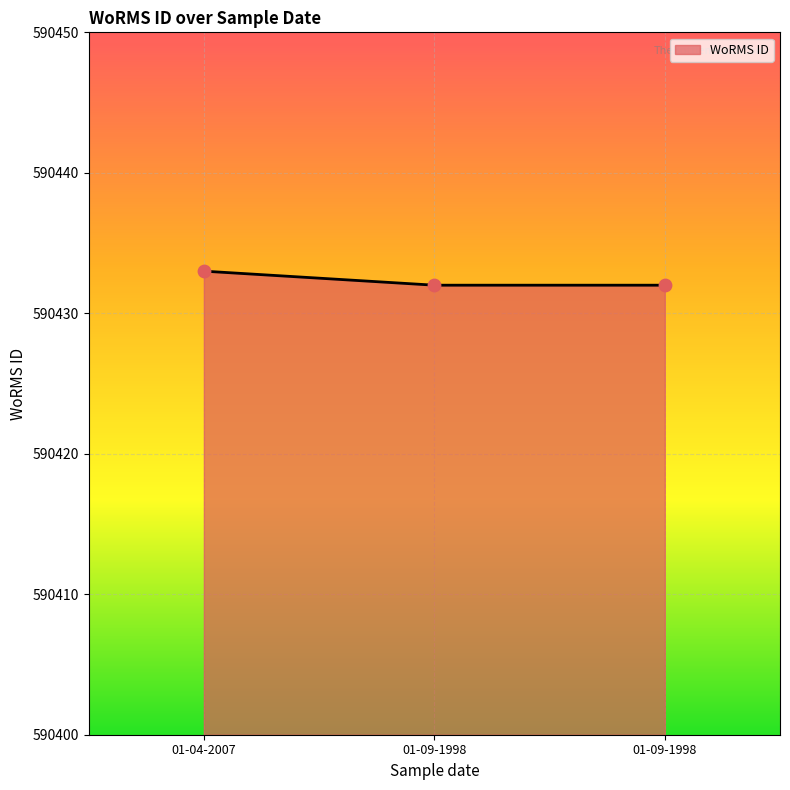

What is the change in value from 01-04-2007 to 01-09-1998?

-1